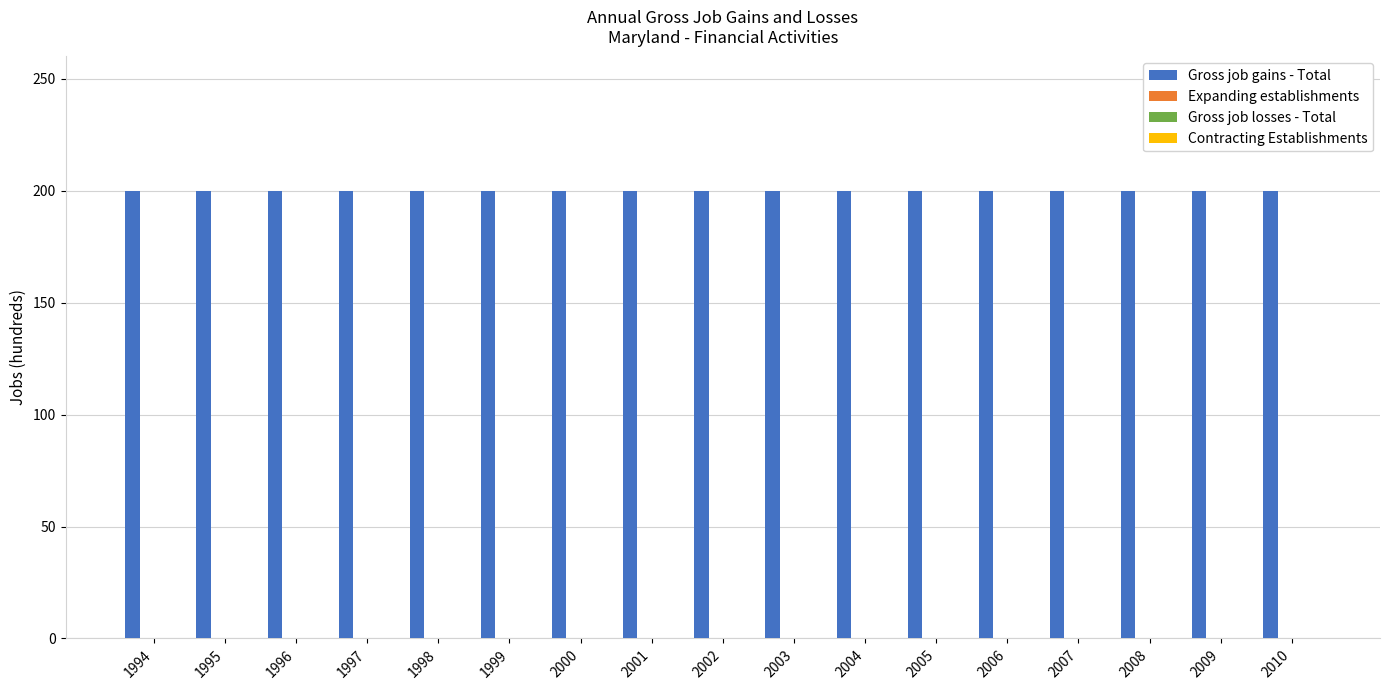

At how many categories does at least one series exceed 81?

17